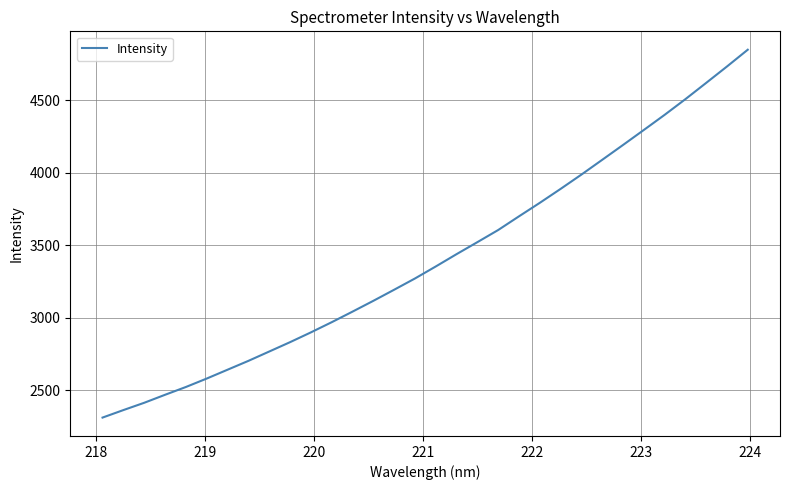

What is the greatest value displayed?

4847.6